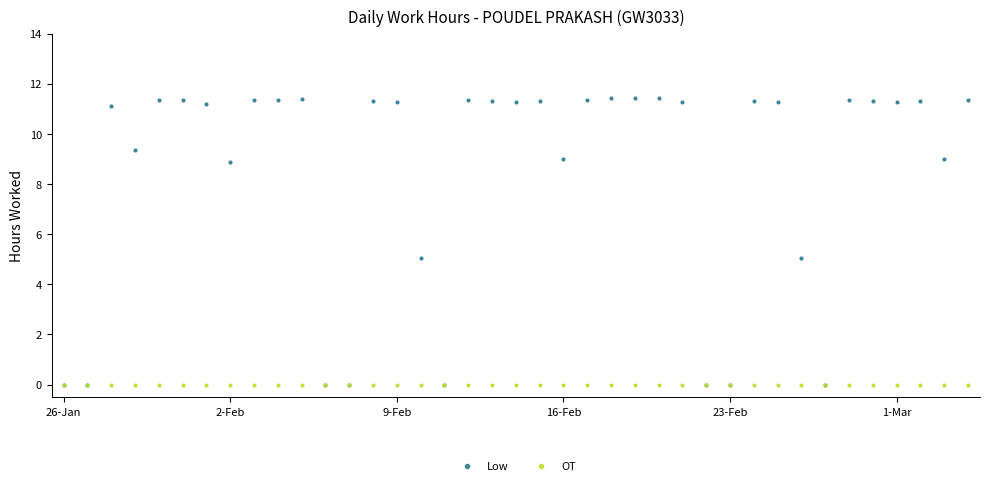

Which series has the largest total across all categories?

Low